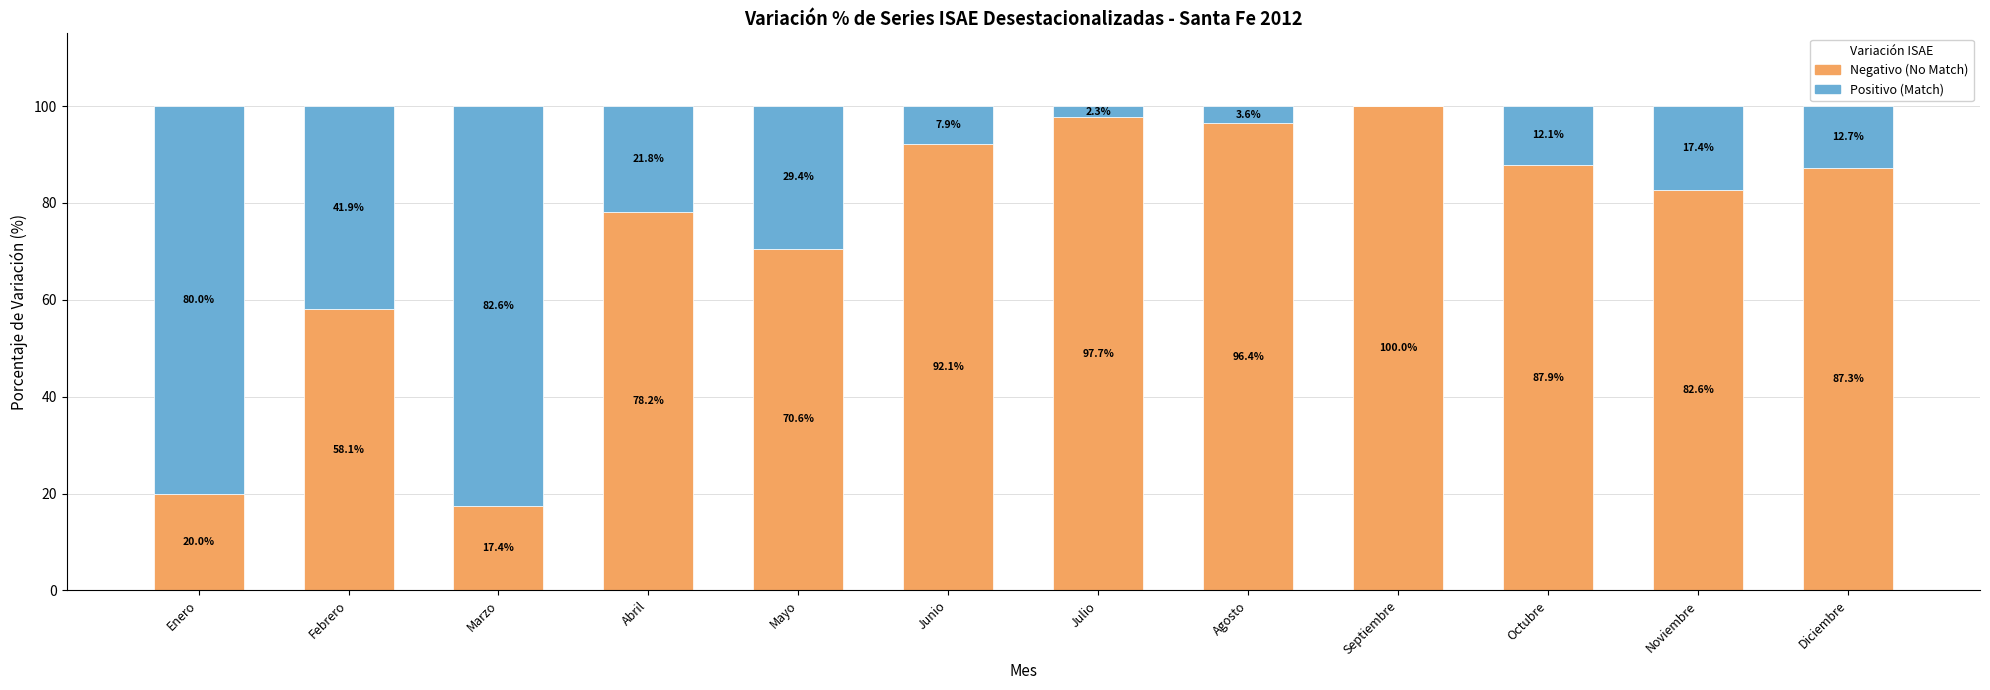

What is the total value across all series at Marzo?

100.0